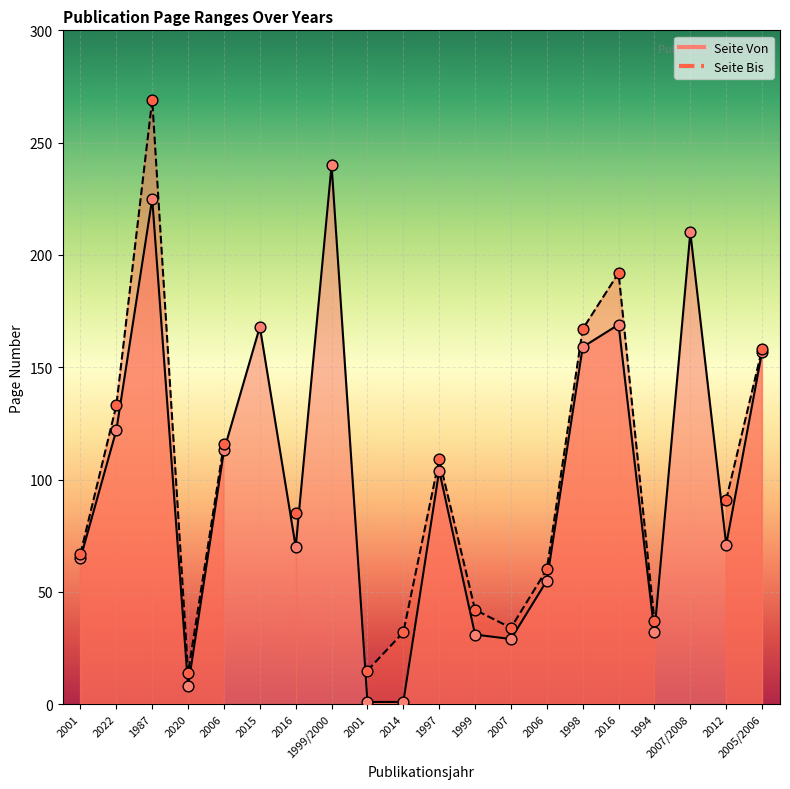

Between 2014 and 2020, which is larger?

2020